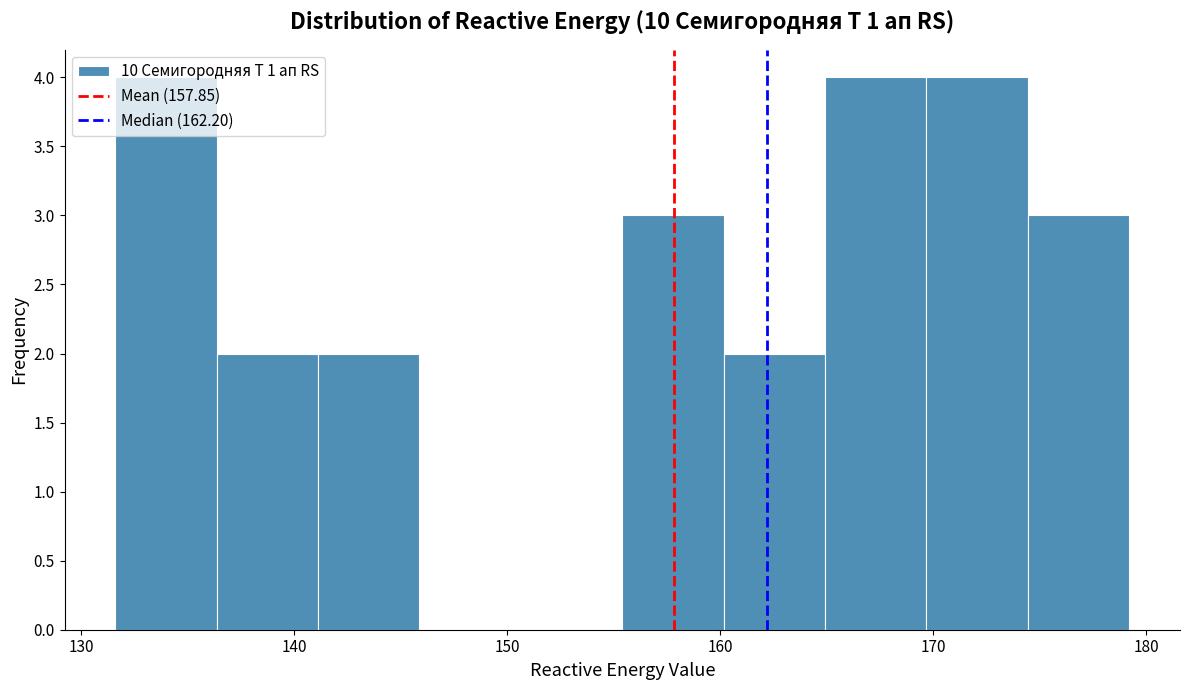

Reading left to right, transcribe this chart: for each bar, give the range it covers on the x-axis and its height. Neither the bar edges nor the heights are printed on the chart, so give them approximately, as read against the axes.

132 to 136: 4
136 to 141: 2
141 to 146: 2
146 to 151: 0
151 to 155: 0
155 to 160: 3
160 to 165: 2
165 to 170: 4
170 to 174: 4
174 to 179: 3